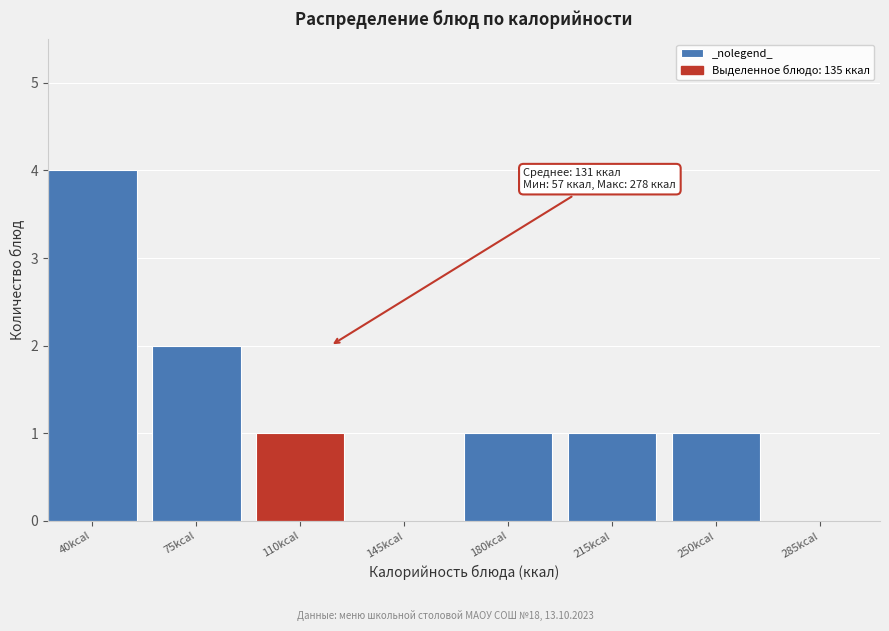

Reading left to right, list all the values displayed in this chart.

40kcal=4	75kcal=2	110kcal=1	145kcal=0	180kcal=1	215kcal=1	250kcal=1	285kcal=0